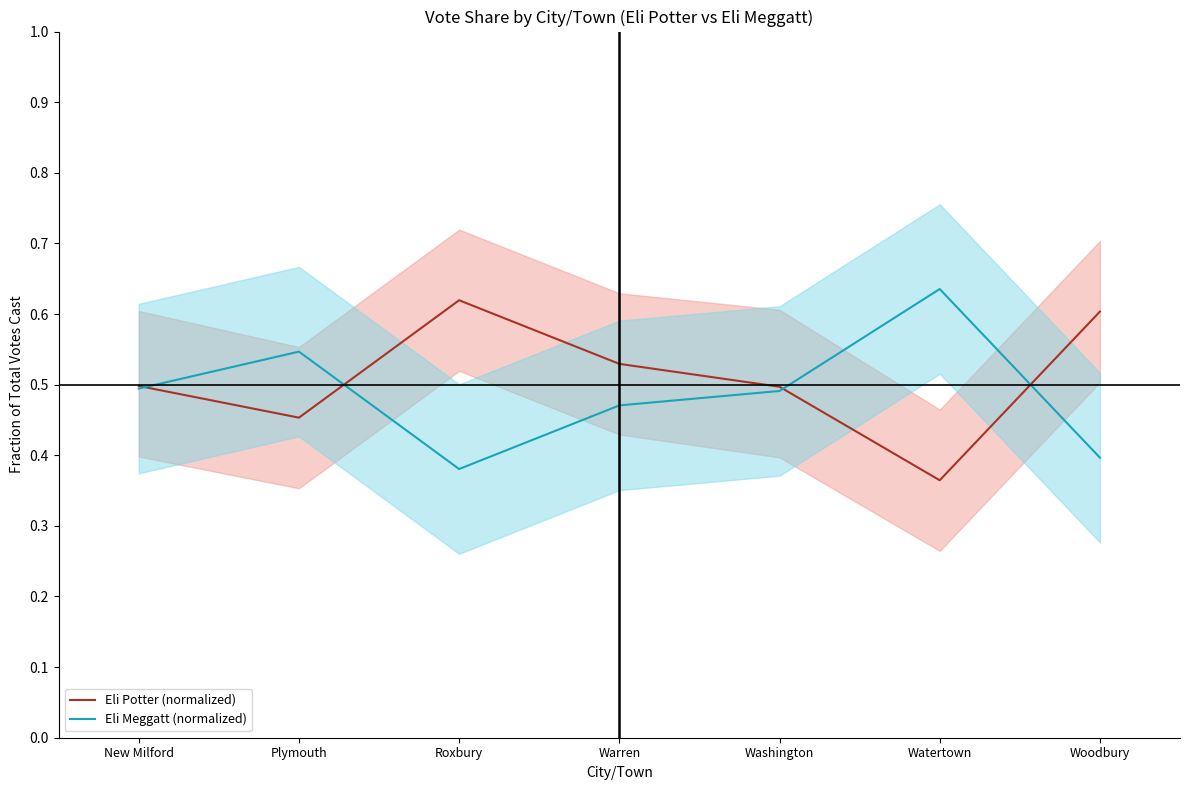

At which category does Eli Meggatt (normalized) reach its first local peak?

Plymouth